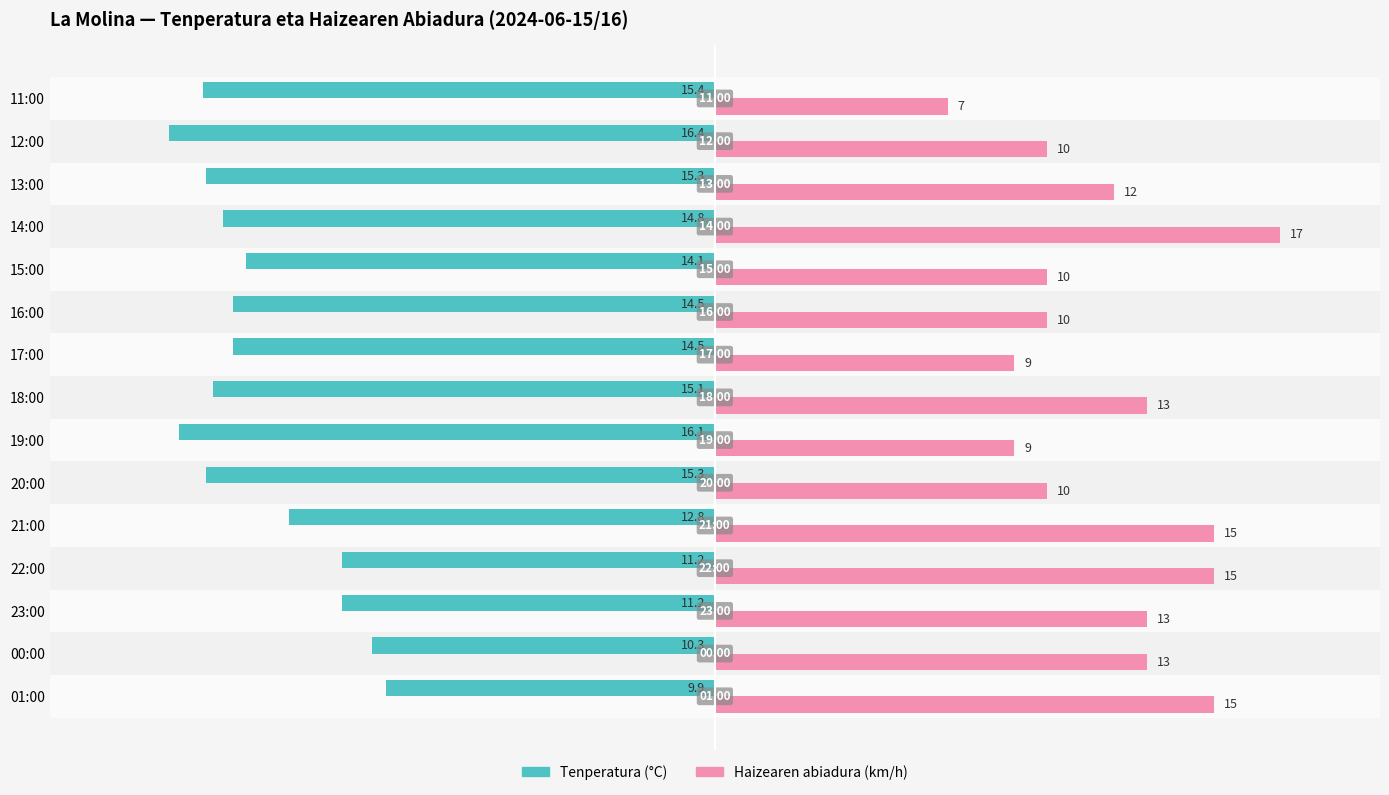

At 14:00, list the series in order from largest to smallest.

Haizearen abiadura (km/h), Tenperatura (°C)